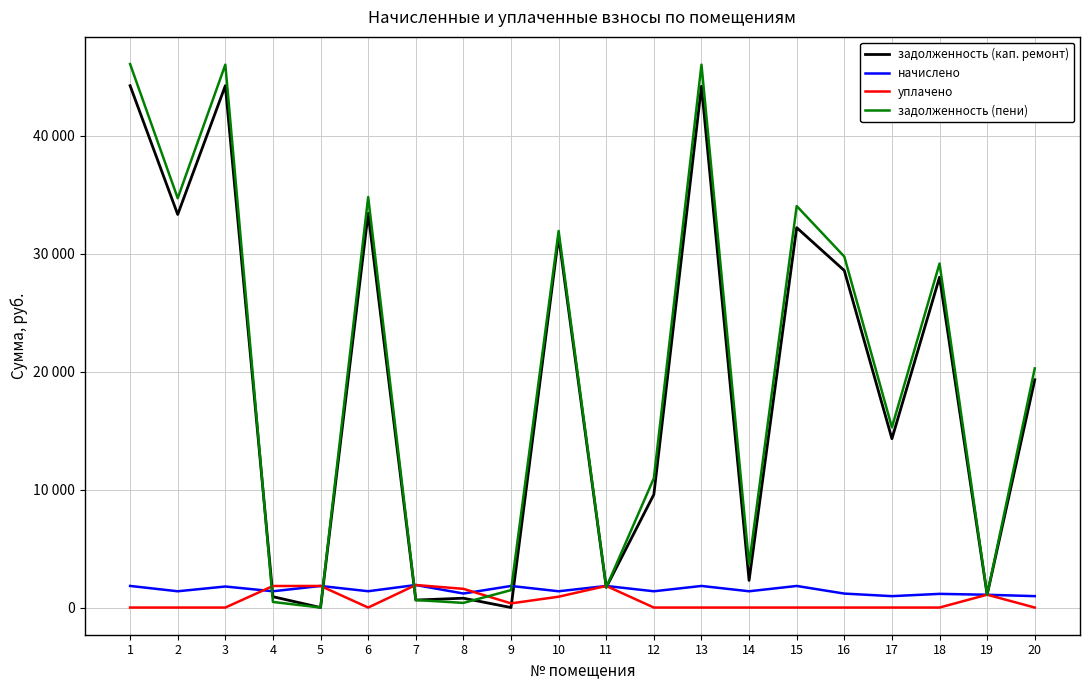

What are all the series names shown in the legend?

задолженность (кап. ремонт), начислено, уплачено, задолженность (пени)